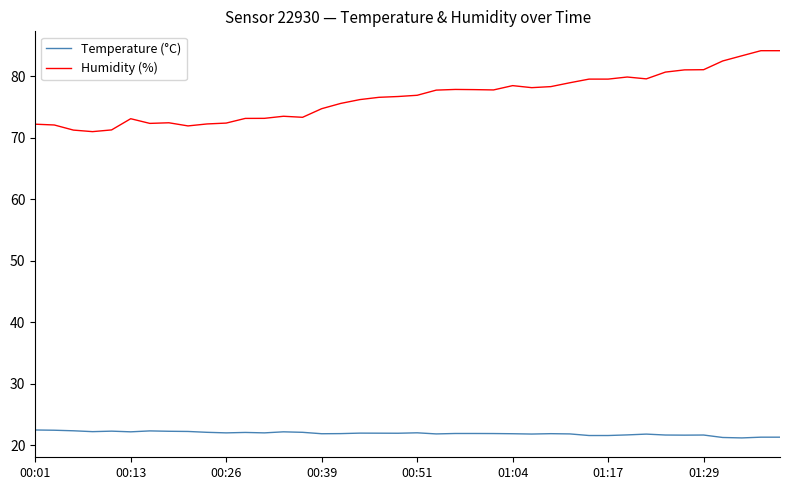

Which series has the largest total across all categories?

Humidity (%)